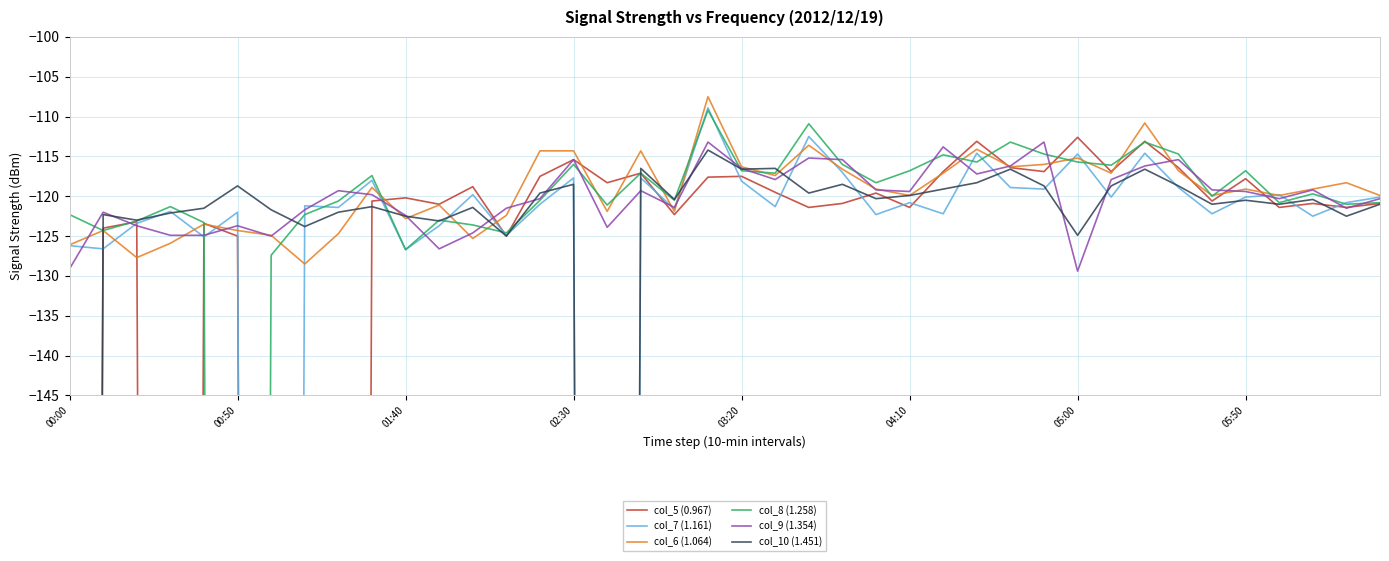

What value does the col_8 (1.258) series have at 24?

-118.3